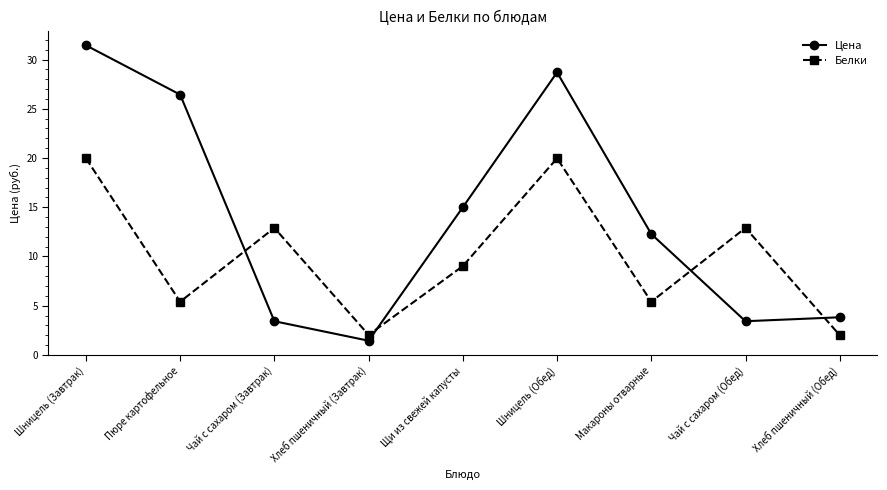

Which series ends up on top after the final intersection of Цена and Белки?

Цена